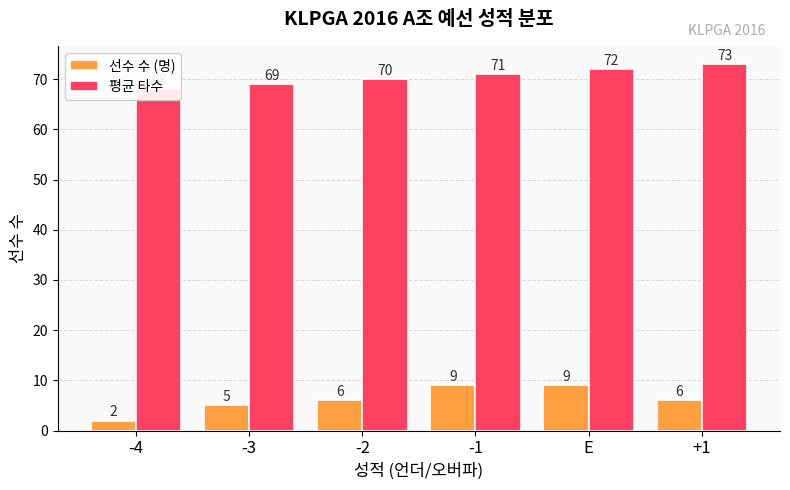

How many data points does each series have?

6